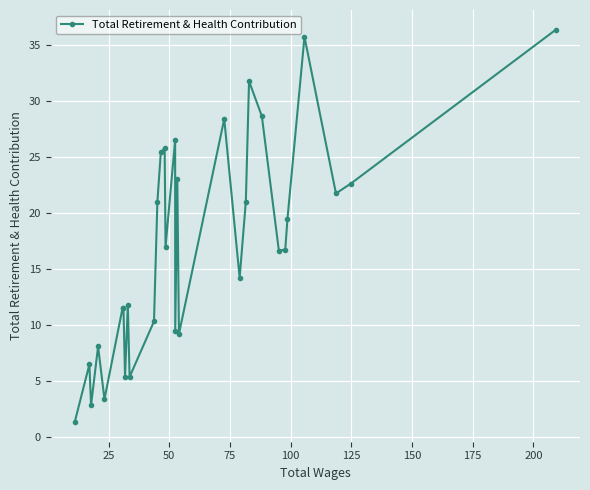

What is the greatest value displayed?

36.4